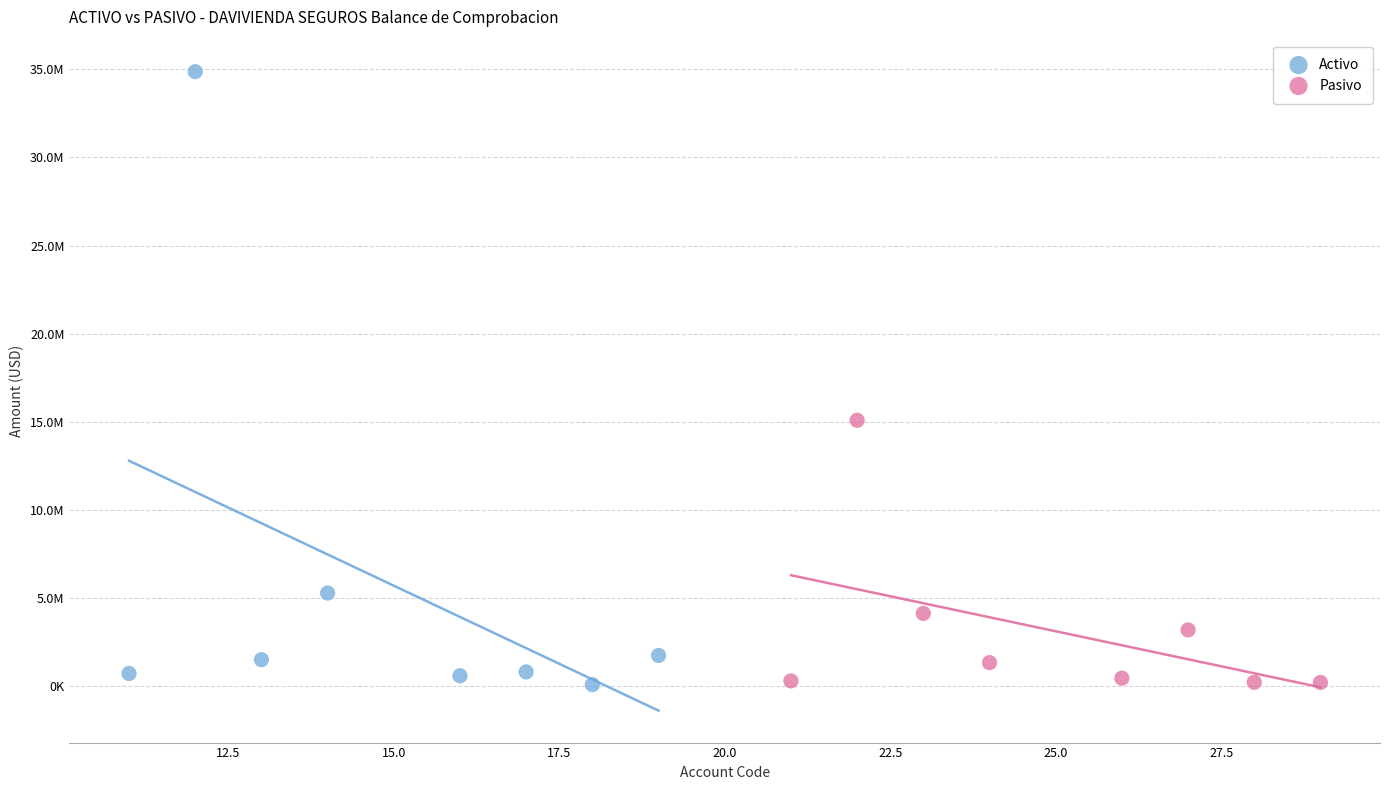

Which series contains the highest Y value?

Activo